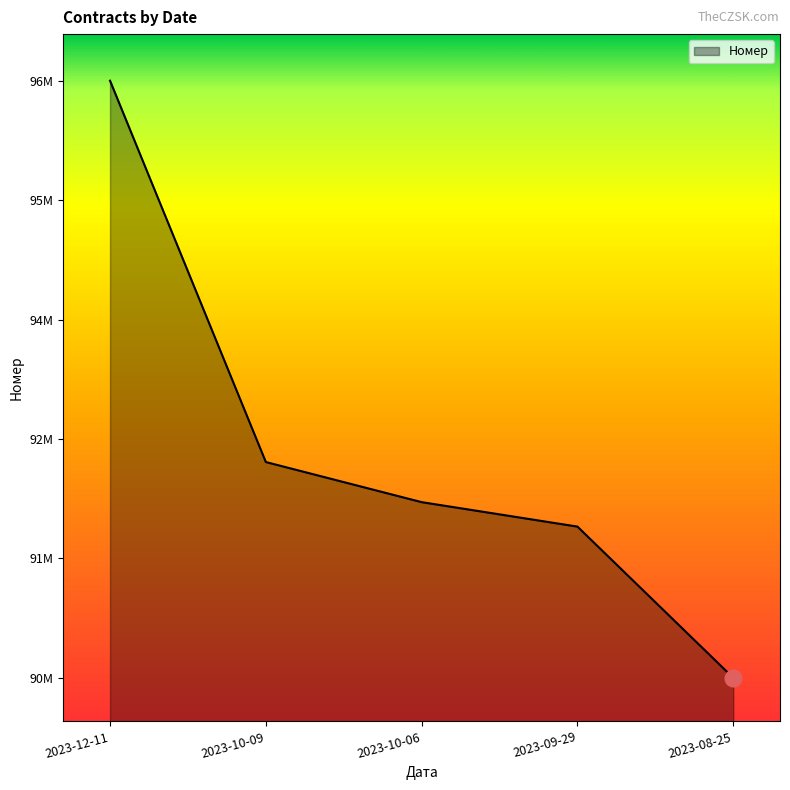

Does the chart have visible grid lines?

No